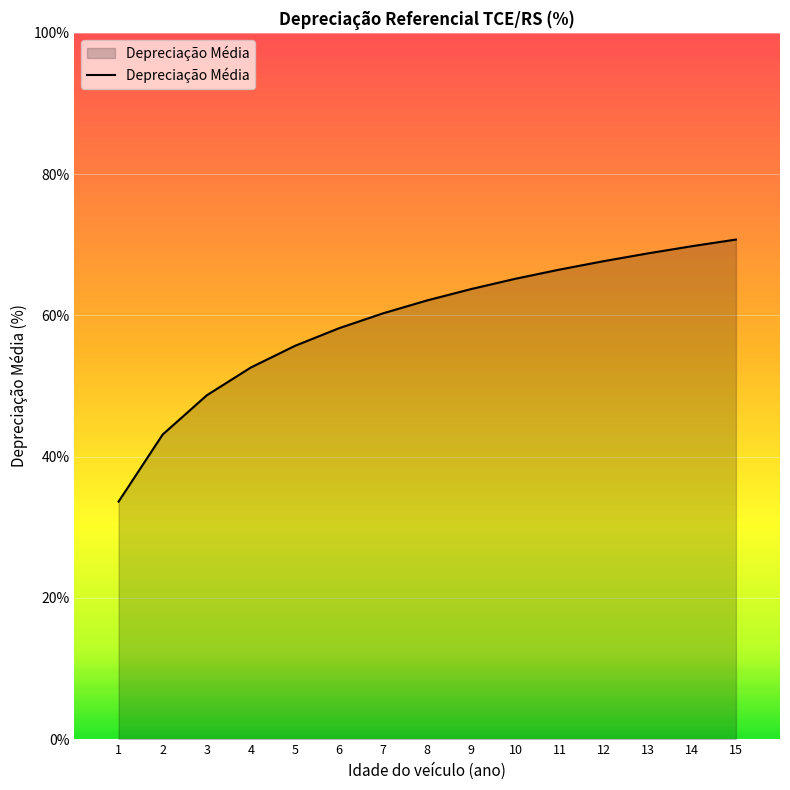

What is the maximum value shown in the chart?

70.7